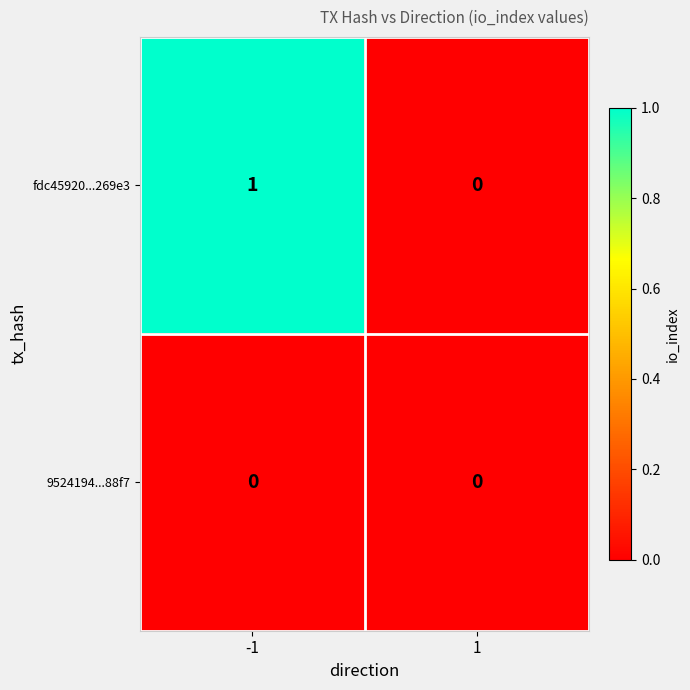

Between -1 and 1, which series saw the biggest shift?

fdc45920...269e3